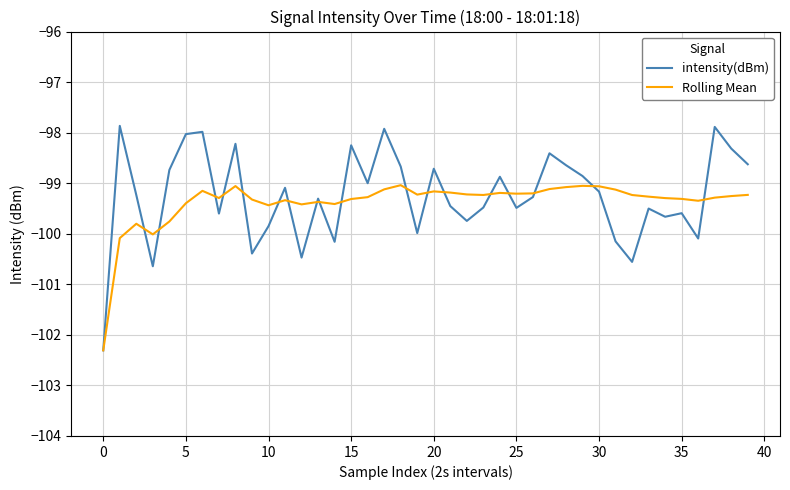

List the series in order of their overall mean, highest first.

intensity(dBm), Rolling Mean